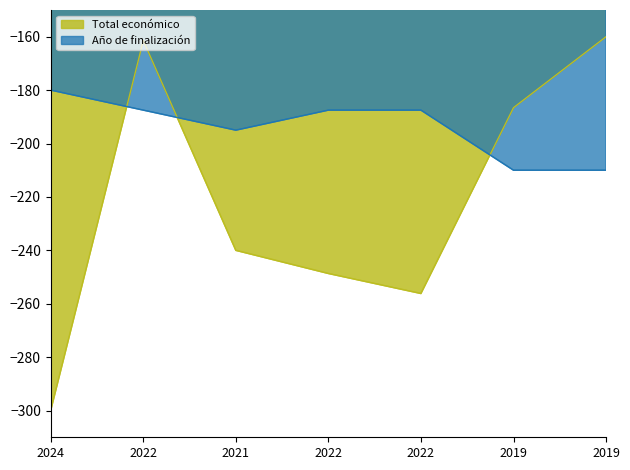

Which series ends up on top after the final intersection of Total económico and Año de finalización?

Total económico